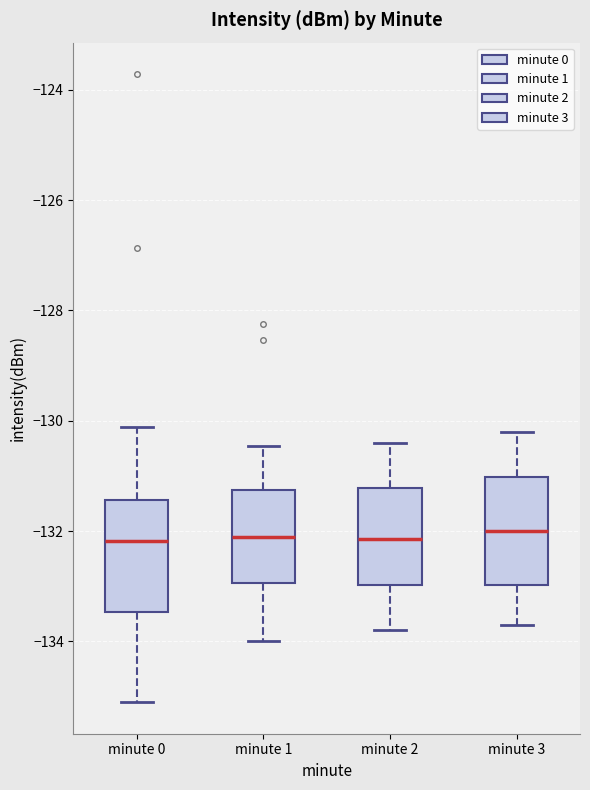

Reading left to right, transcribe this box plot: for each box, give where its median line is, the range the box spans, and where its two whiskers end, as read against the y-axis. The values are not printed on the chart, so give them approximately, as read against the axis.

minute 0: median -132.2, box -133.4 to -131.4, whiskers -135.2 to -130.2
minute 1: median -132.2, box -133.0 to -131.2, whiskers -134.0 to -130.4
minute 2: median -132.2, box -133.0 to -131.2, whiskers -133.8 to -130.4
minute 3: median -132.0, box -133.0 to -131.0, whiskers -133.6 to -130.2